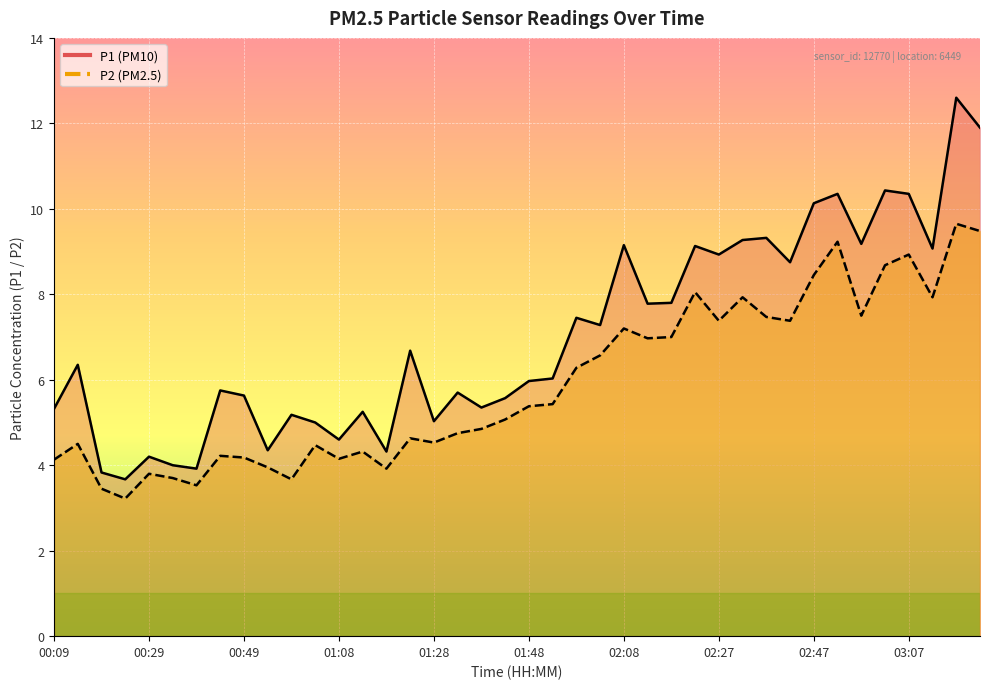

Reading right to left, what are all the values shown in this chart?

P1: 11.9	12.6	9.1	10.3	10.4	9.2	10.3	10.1	8.8	9.3	9.3	8.9	9.1	7.8	7.8	9.2	7.3	7.5	6.0	6.0	5.6	5.3	5.7	5.0	6.7	4.3	5.2	4.6	5.0	5.2	4.3	5.6	5.8	3.9	4.0	4.2	3.7	3.8	6.3	5.3
P2: 9.5	9.7	7.9	8.9	8.7	7.5	9.2	8.4	7.4	7.5	7.9	7.4	8.1	7.0	7.0	7.2	6.6	6.3	5.4	5.4	5.1	4.8	4.8	4.5	4.6	3.9	4.3	4.2	4.5	3.7	4.0	4.2	4.2	3.5	3.7	3.8	3.2	3.5	4.5	4.1